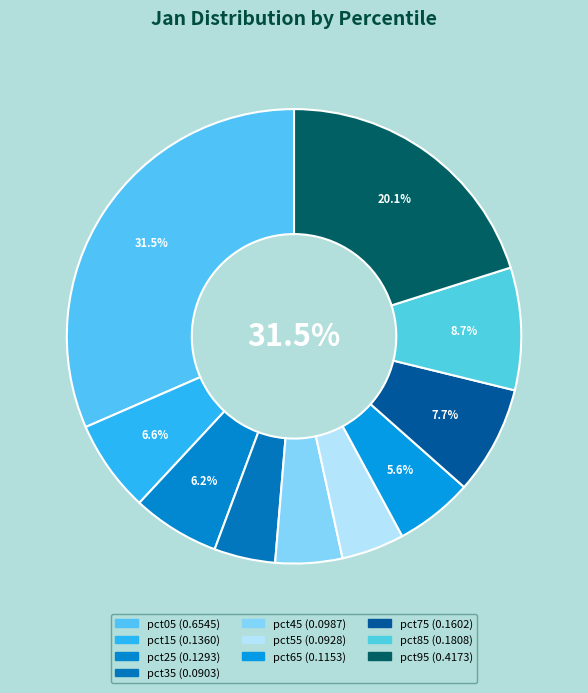

Rank the categories by value from highest to lowest.

pct05, pct95, pct85, pct75, pct15, pct25, pct65, pct45, pct55, pct35